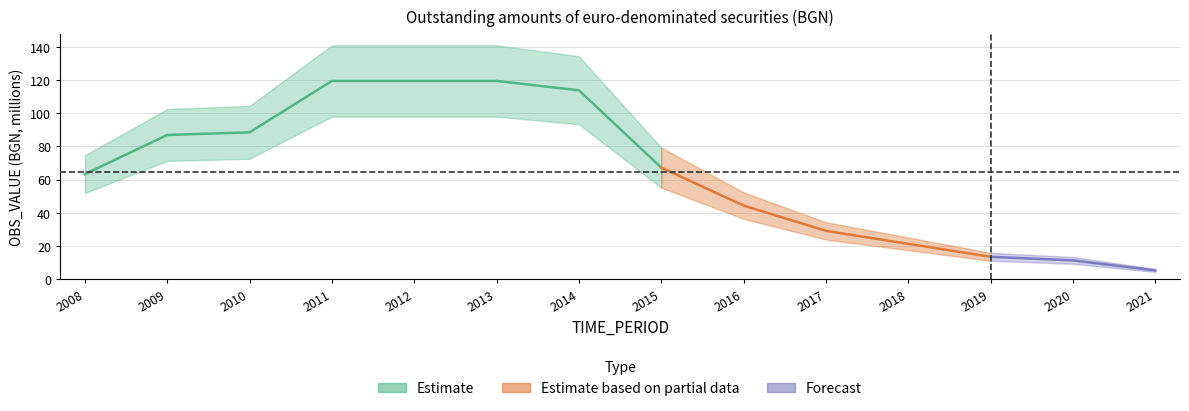

Where does the data first go above 67?

2009